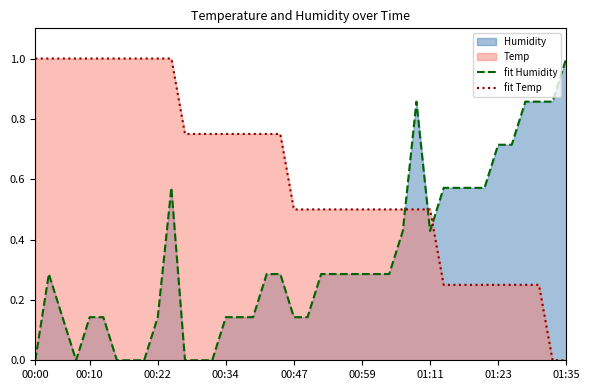

At how many categories does at least one series exceed 0?

40